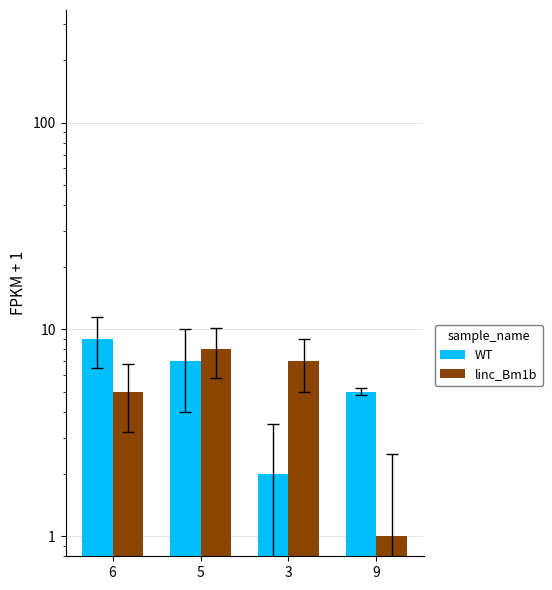

Does the chart contain any negative values?

No